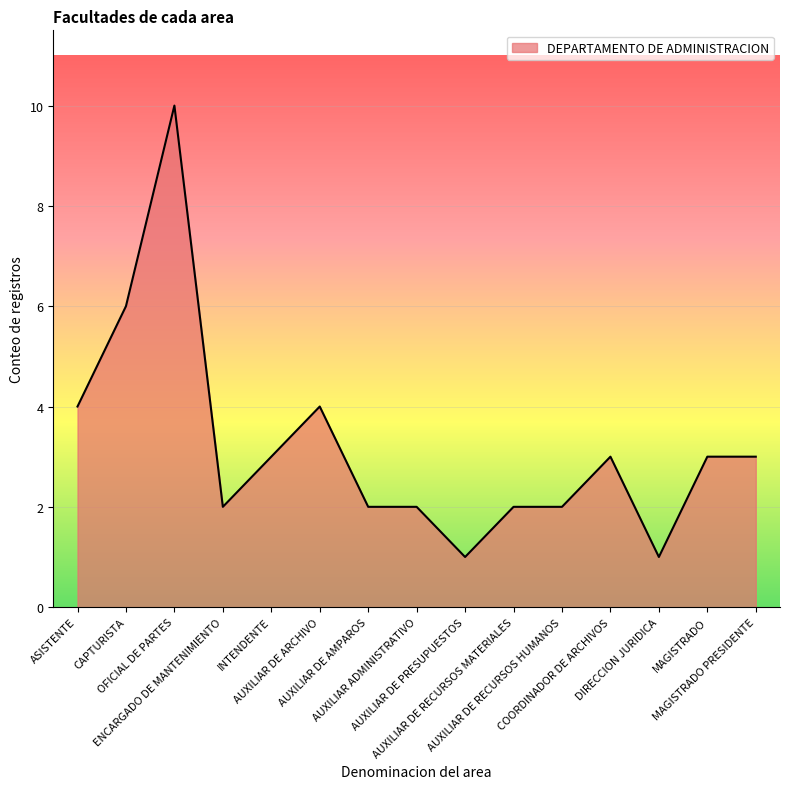

How many lines are shown in the chart?

1